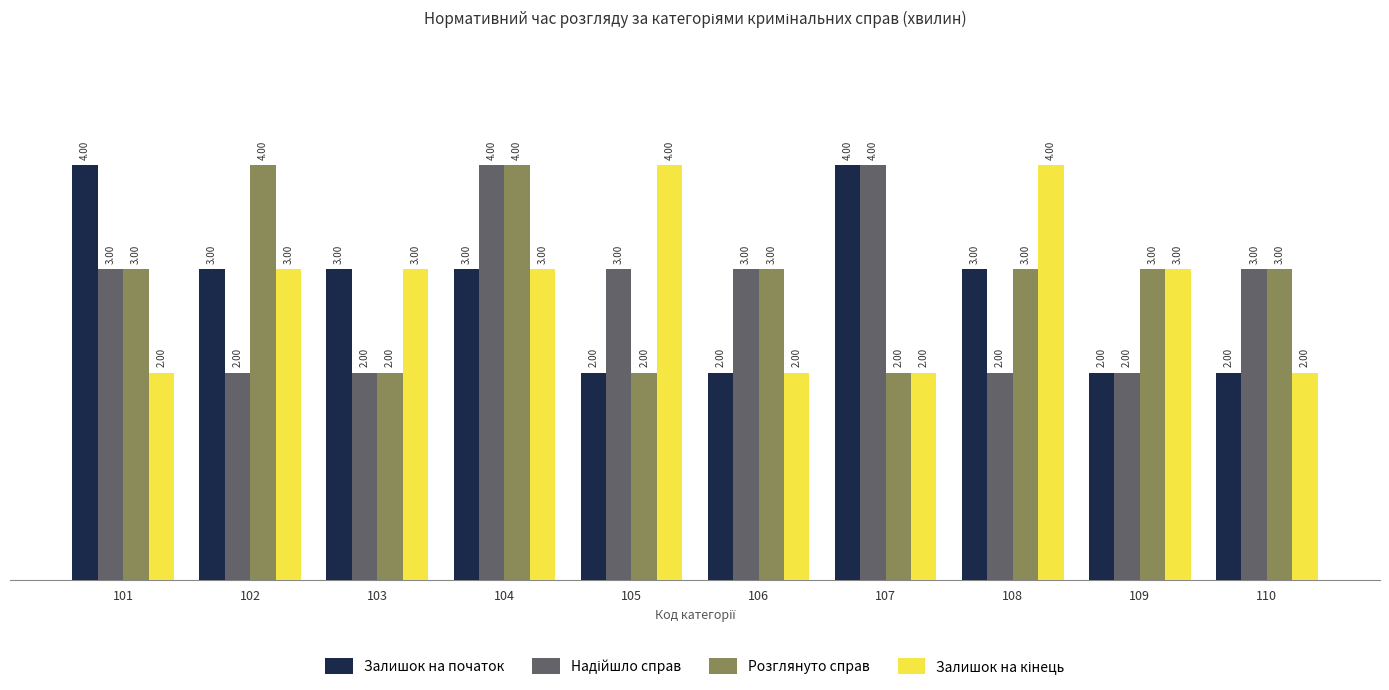

What is the value of the Розглянуто справ bar at the 2nd from the left?

4